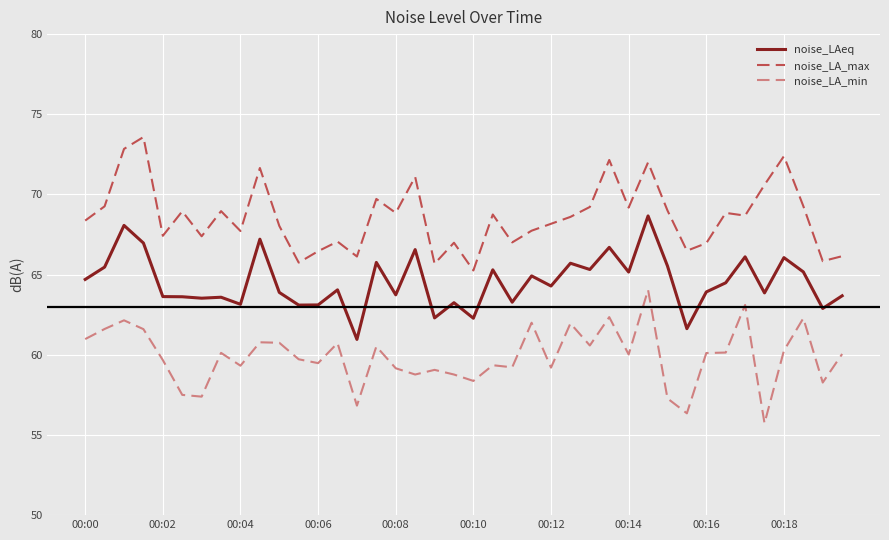

Which series has the largest total across all categories?

noise_LA_max